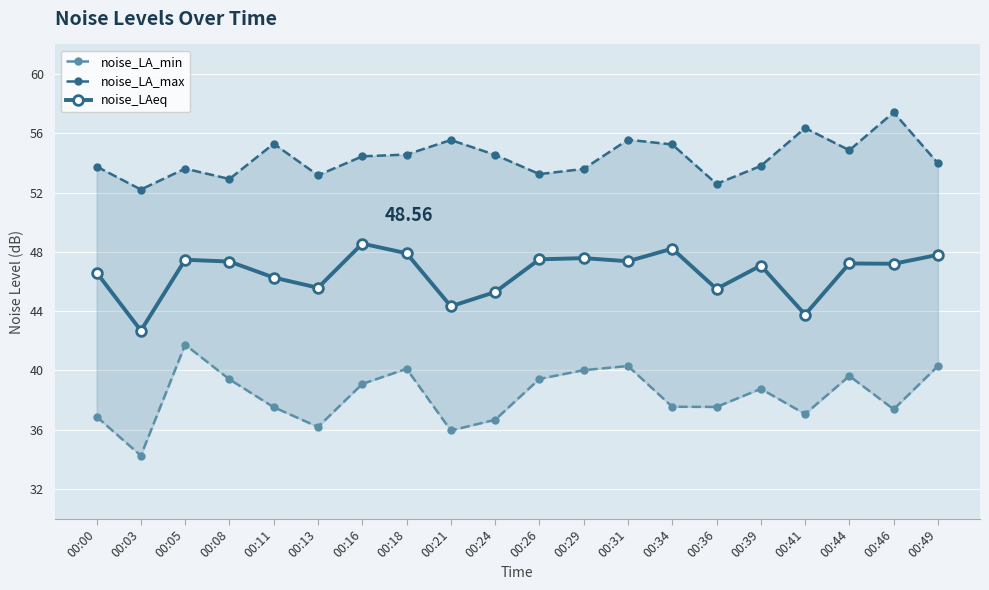

What is the sum of the noise_LAeq values at 00:18 and 00:34?

96.1